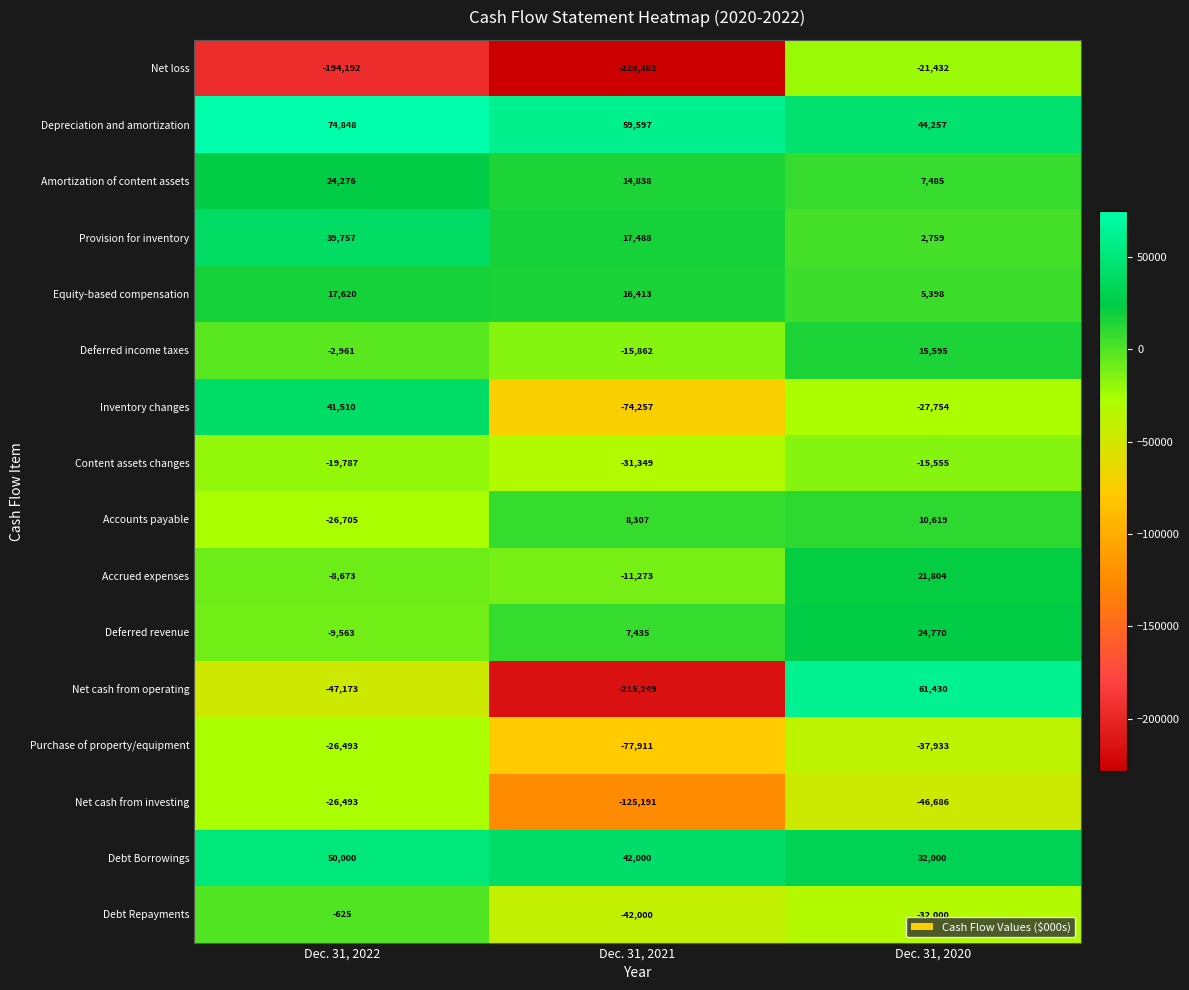

Is it true that Debt Repayments equals -32000 at Dec. 31, 2020?

True